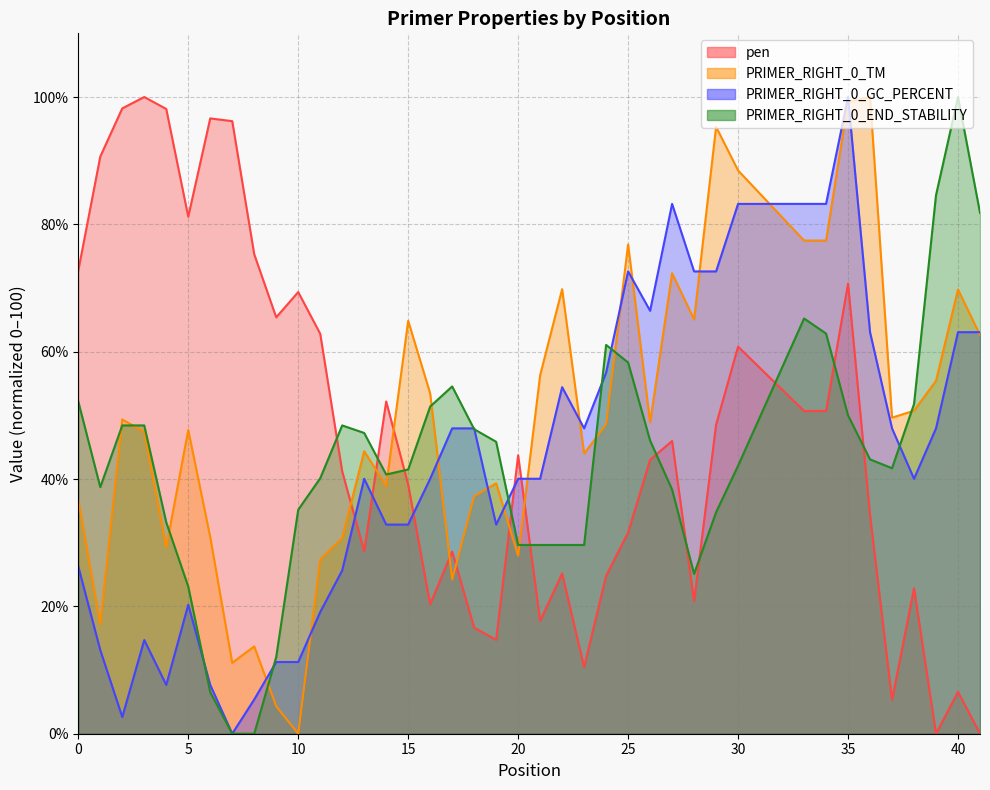

What is the maximum value shown in the chart?

100.0